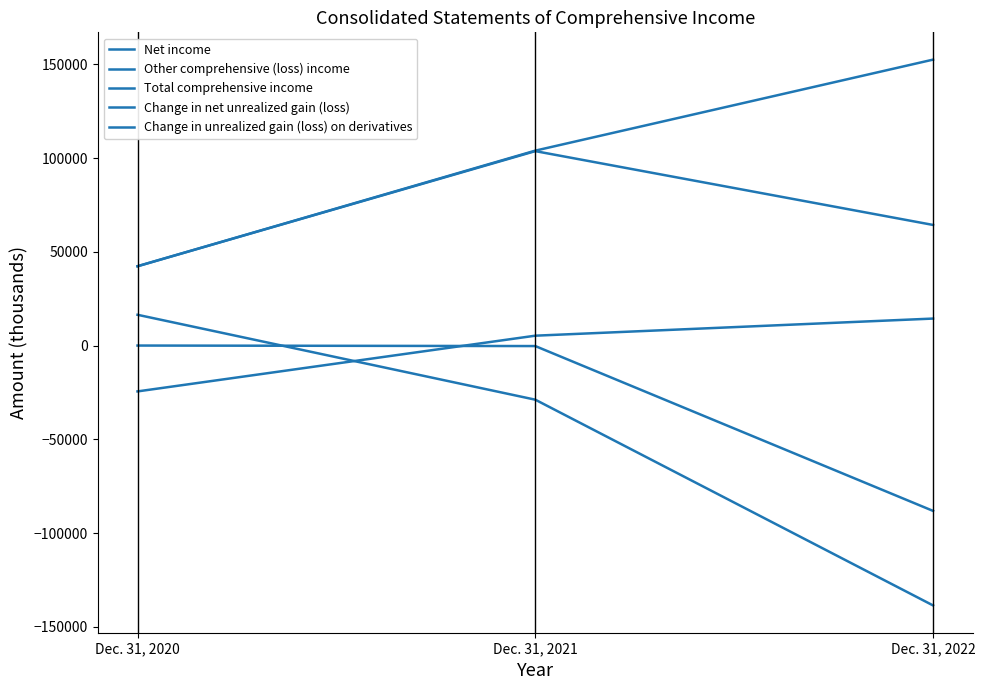

Reading left to right, list all the values displayed in this chart.

Net income: 42318	103996	152556
Other comprehensive (loss) income: 16	-257	-88198
Total comprehensive income: 42334	103739	64358
Change in net unrealized gain (loss): 16432	-28865	-138630
Change in unrealized gain (loss) on derivatives: -24449	5277	14412